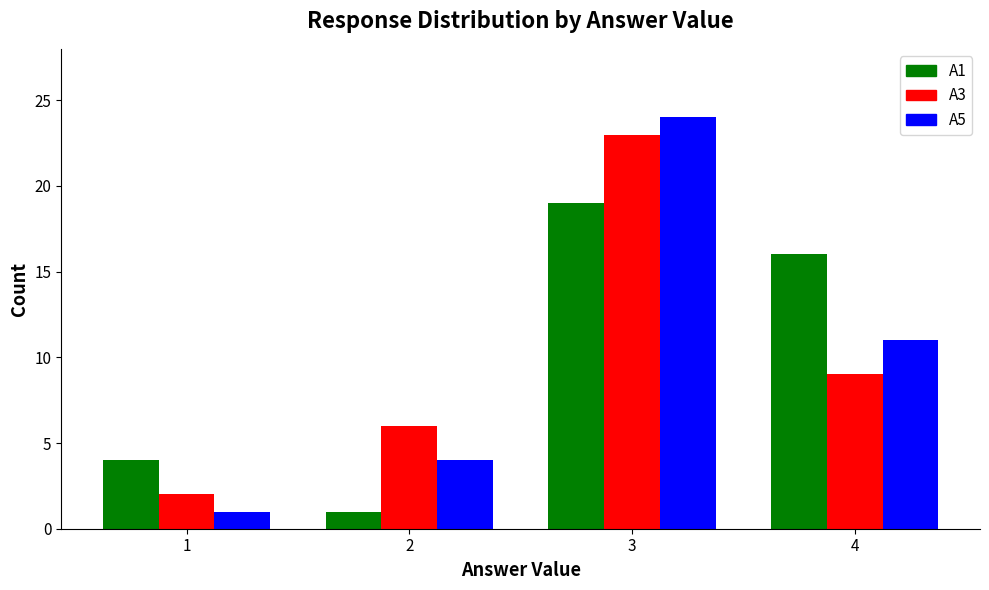

What is the maximum value shown in the chart?

24